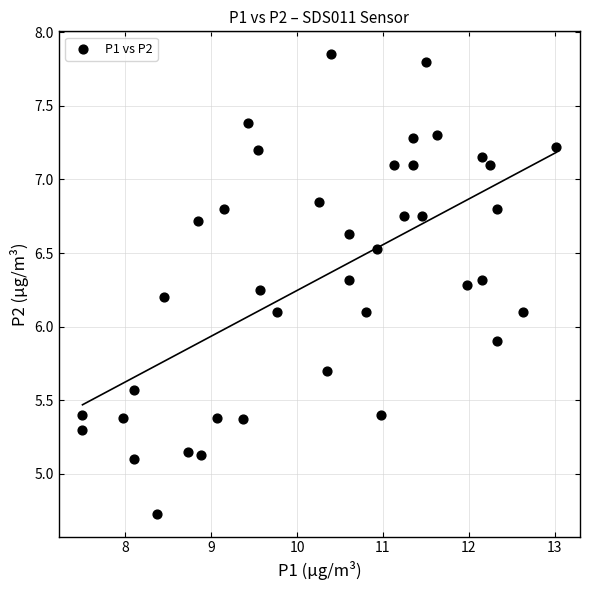

What is the range of X values (max minus min)?

5.5